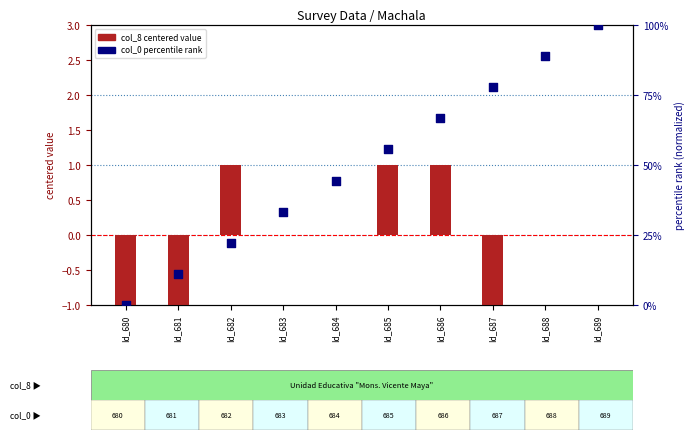

Is the value of col_8 (centered) at Id_681 greater than the value of col_0 (normalized %) at Id_686?

No